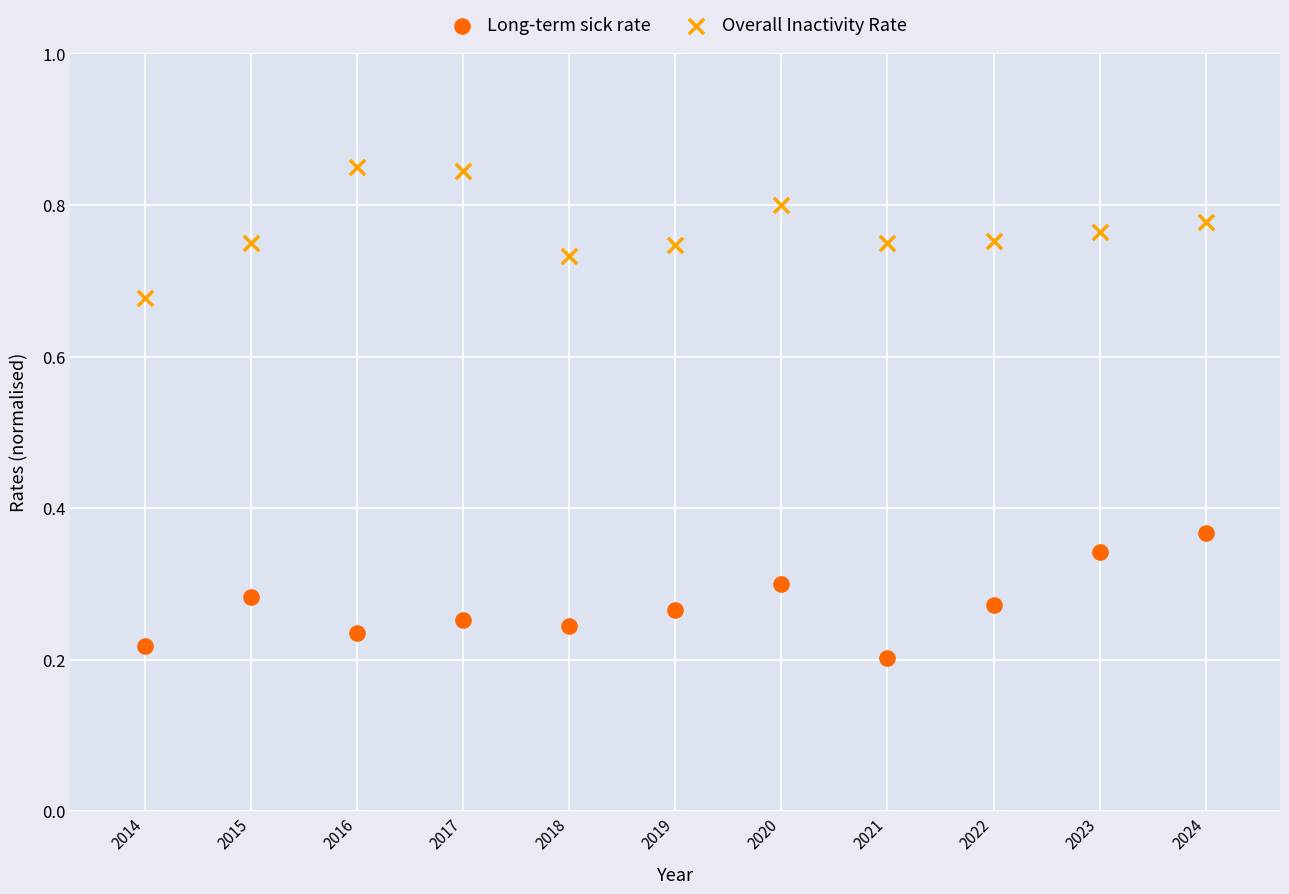

Across all data points, what is the range of Y values (max minus min)?

0.6